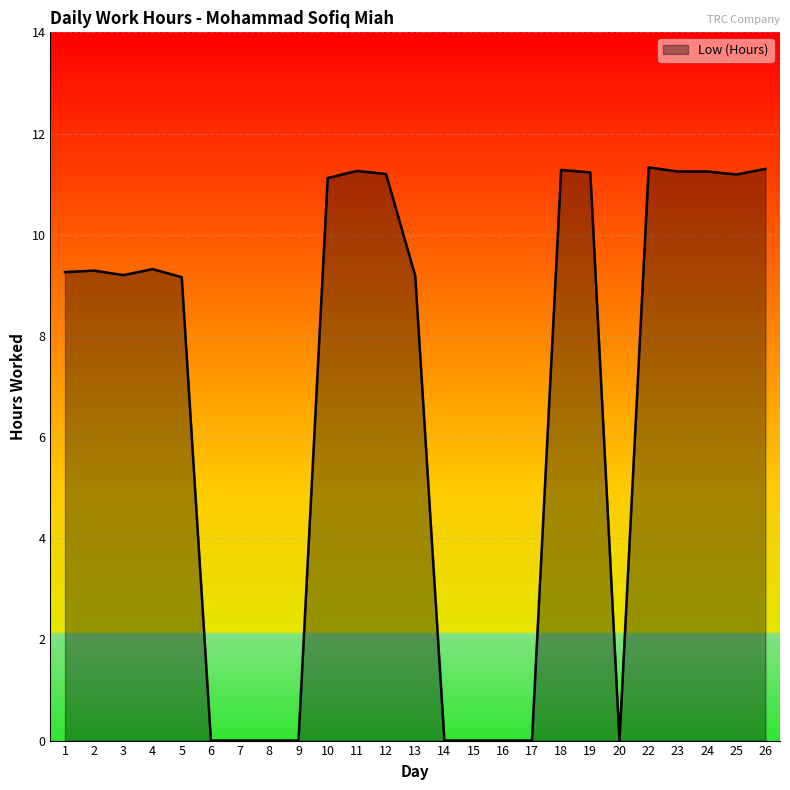

What is the maximum value shown in the chart?

11.3